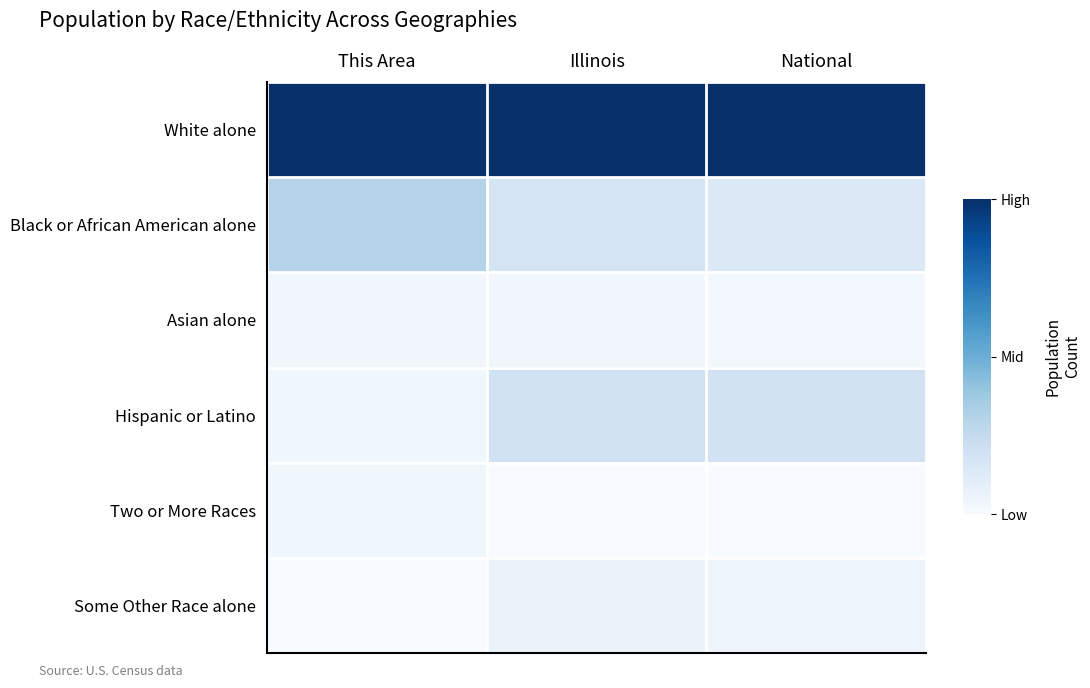

Which label corresponds to the largest value in the chart?

National